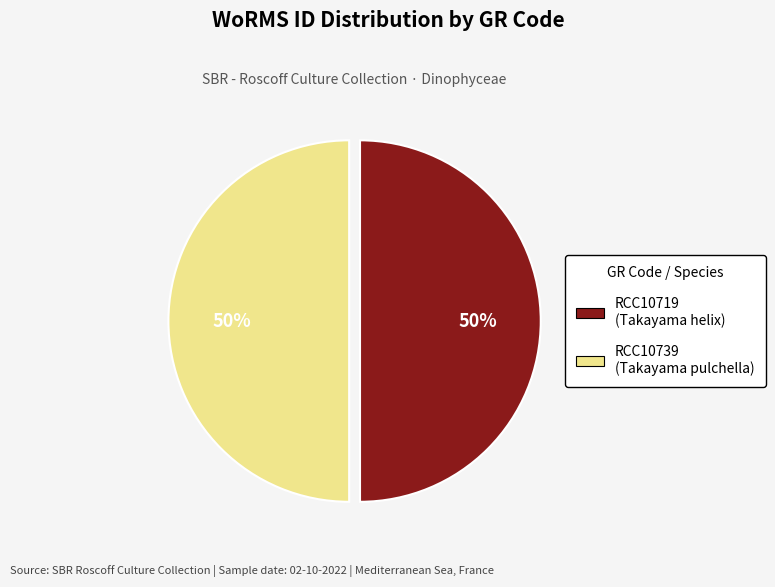

True or false: RCC10739 accounts for 40% of the total.

False